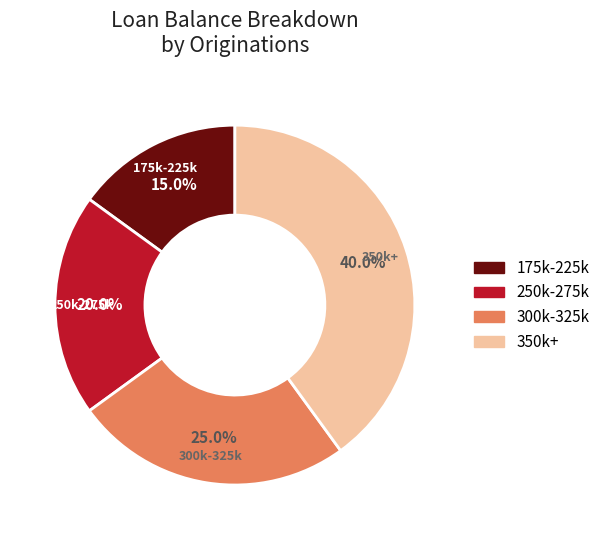

Which has a higher value, 175k-225k or 300k-325k?

300k-325k